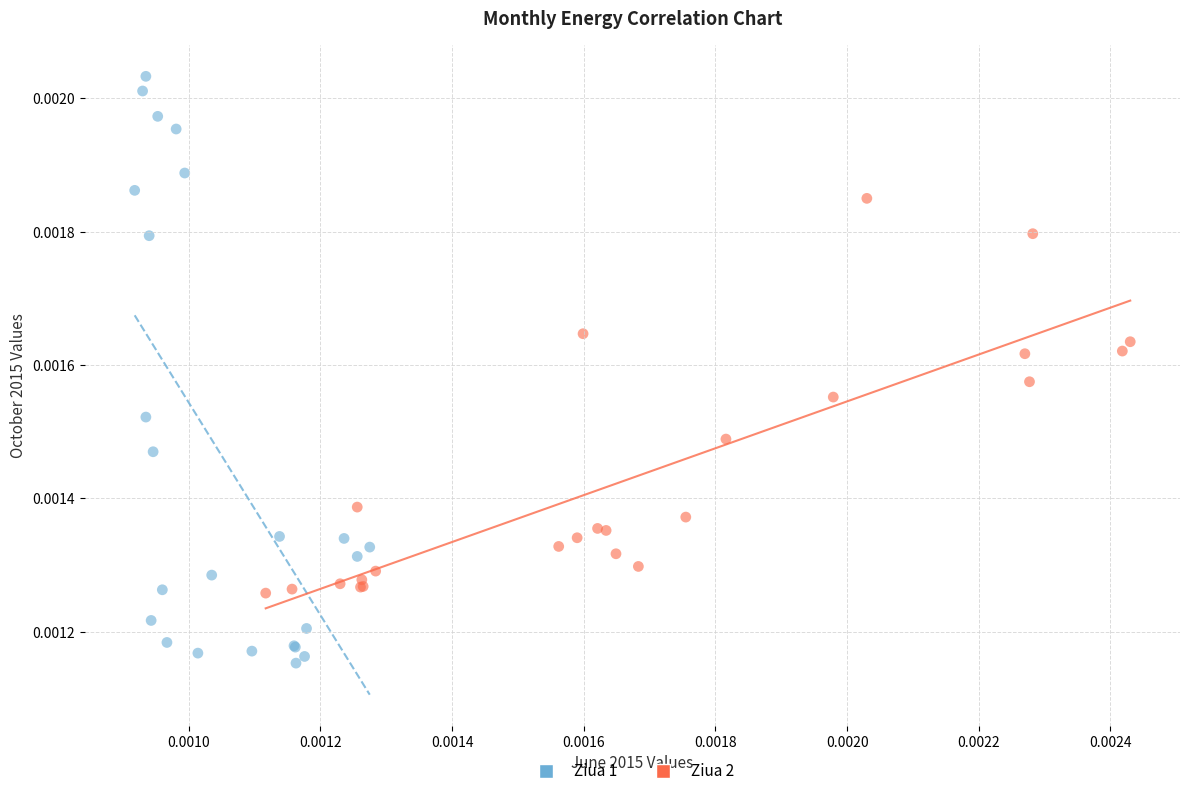

Which series reaches the maximum Y coordinate?

Ziua 1